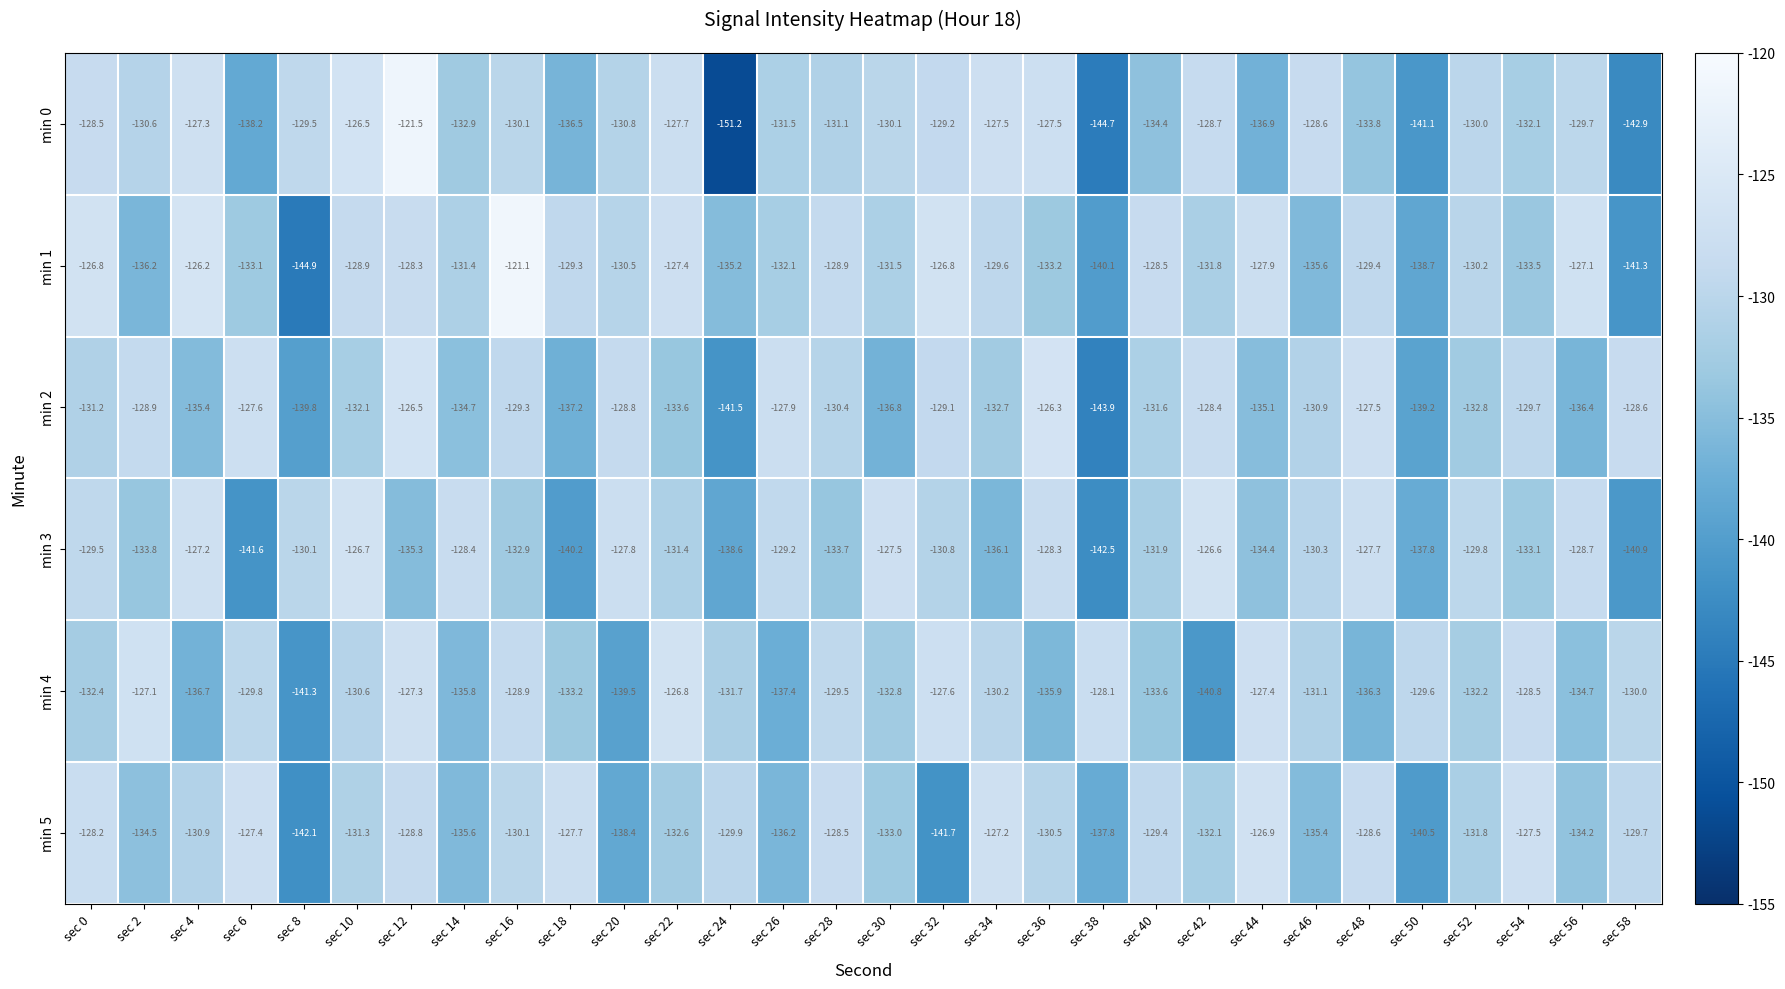

True or false: min 4 has a value of -197.5 at sec 2.

False